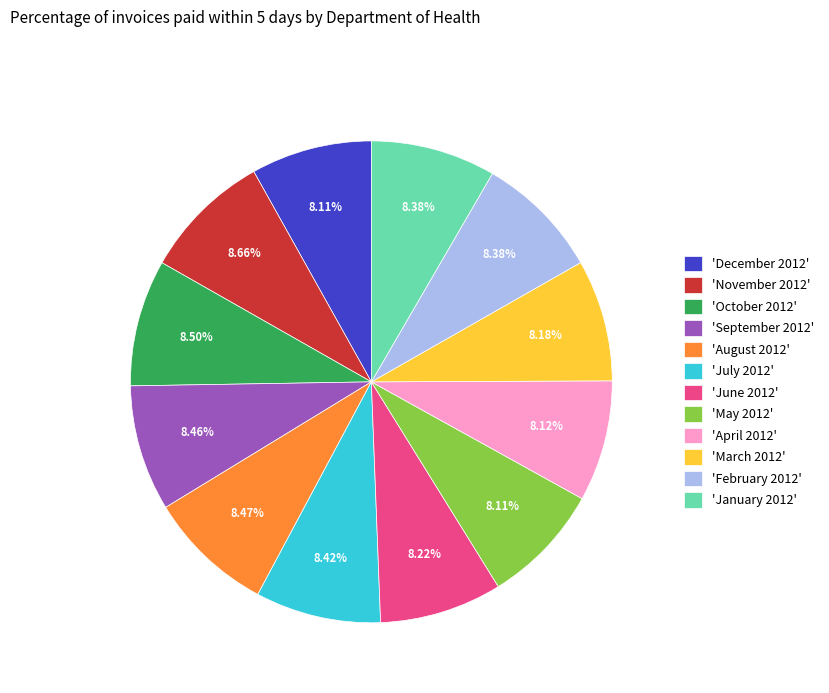

Do 'July 2012' and 'September 2012' together represent more than half of the pie?

No